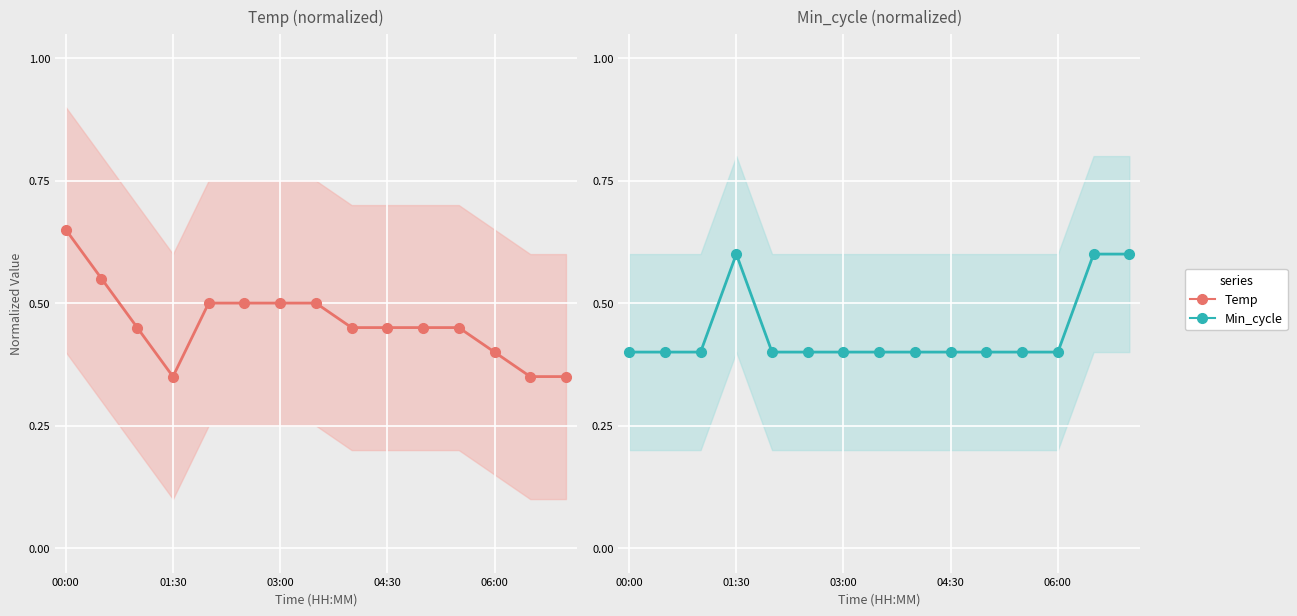

True or false: Min_cycle has more than 2 interior local peaks.

False